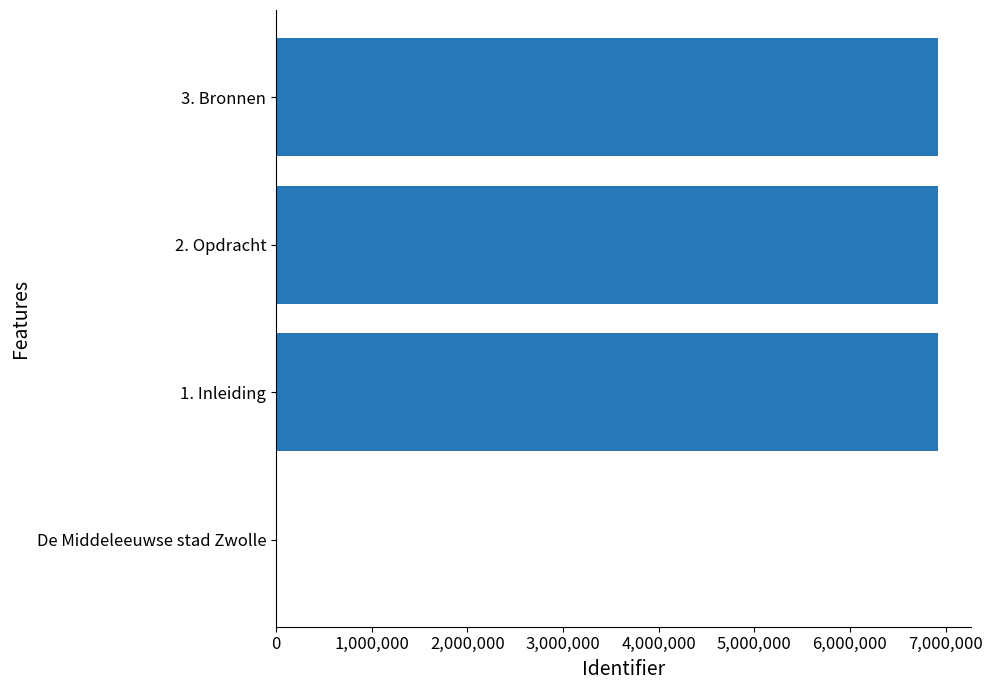

Are the bars grouped side by side (vs. stacked)?

No